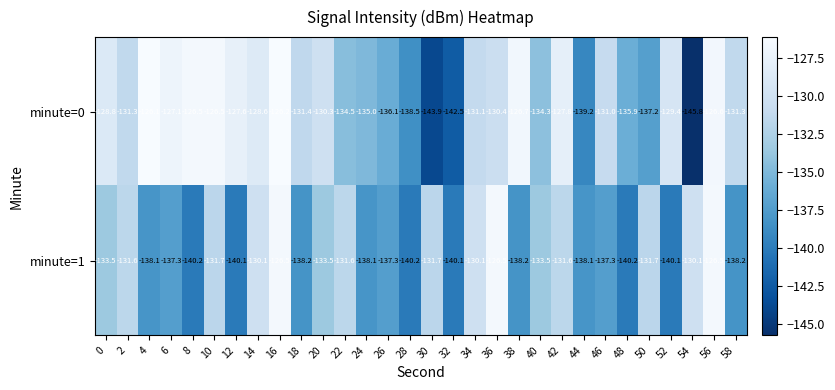

Read the minute=0 value at 0.

-128.8